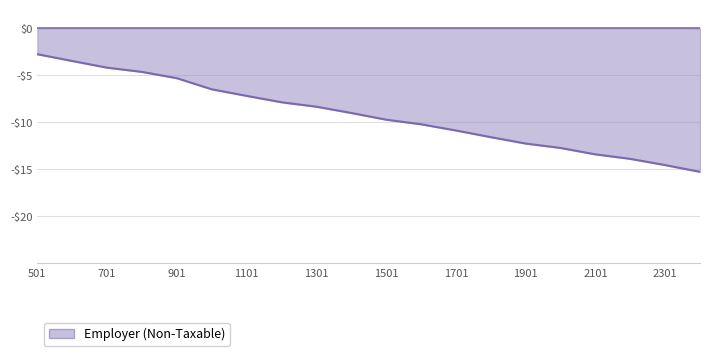

Which category has the lowest value across all series?

2401